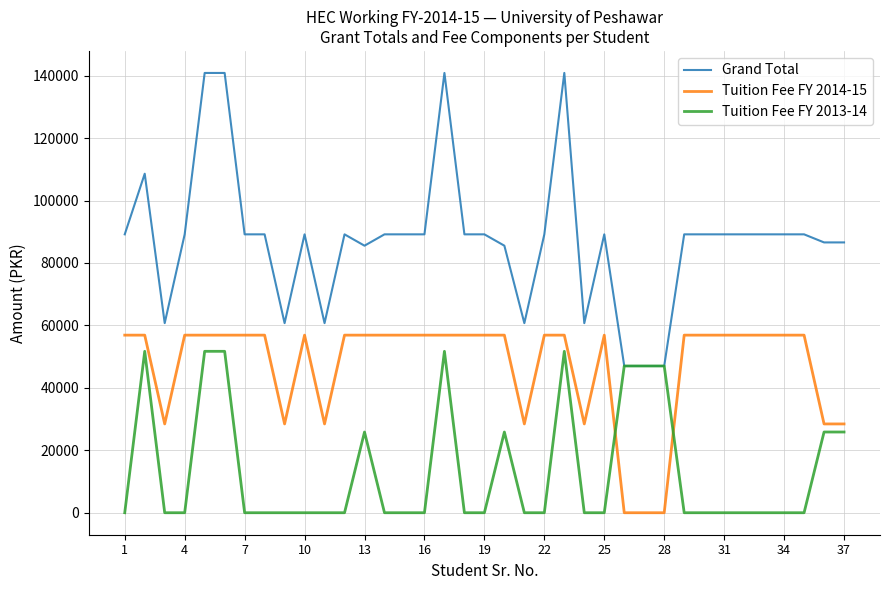

True or false: Tuition Fee FY 2013-14 and Tuition Fee FY 2014-15 intersect in this chart.

True